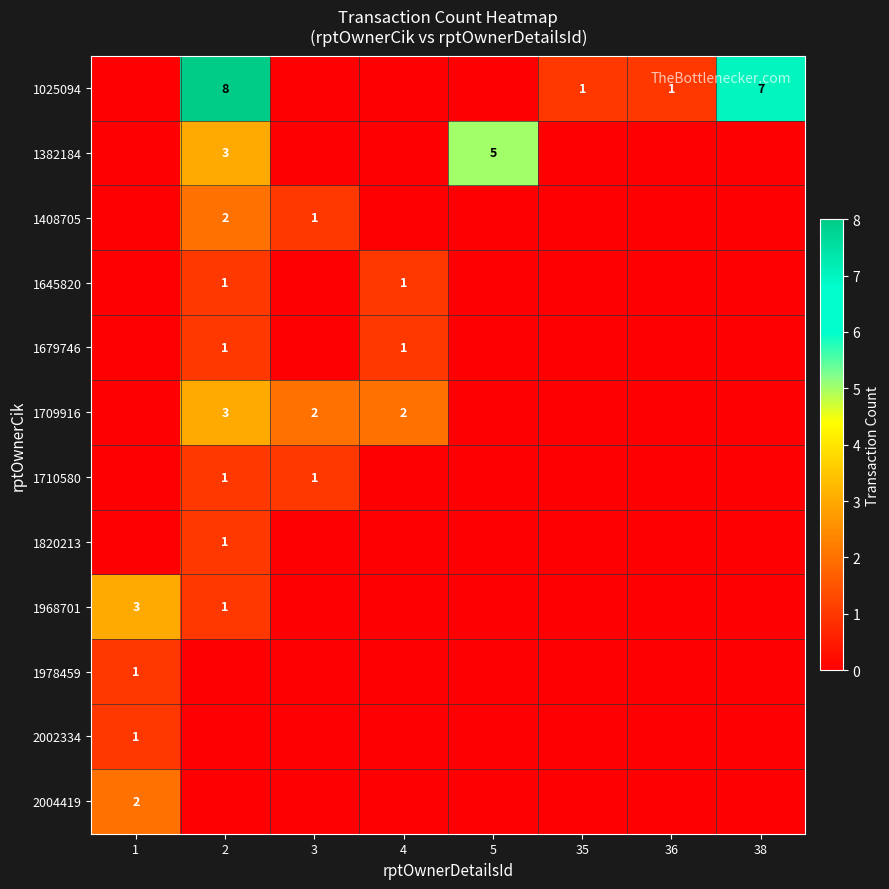

What is the greatest value displayed?

8